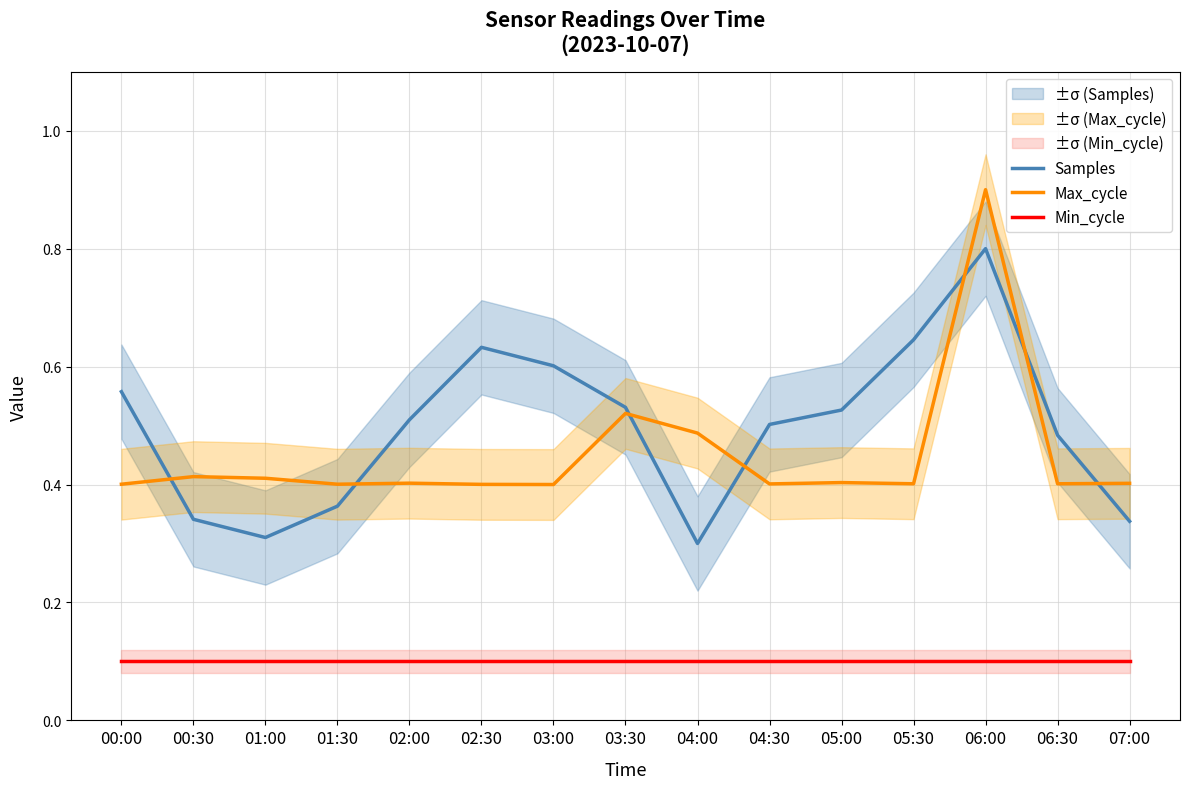

At which category does Max_cycle reach its first local peak?

00:30